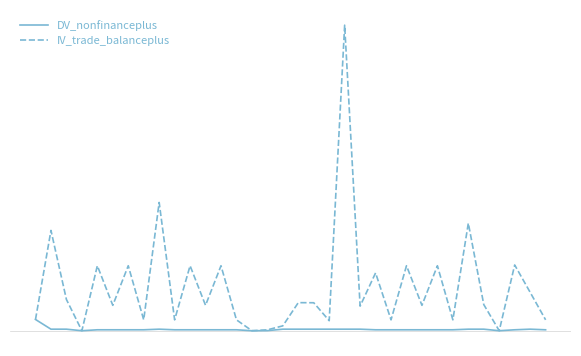

Is this an area chart (filled region under the line)?

No